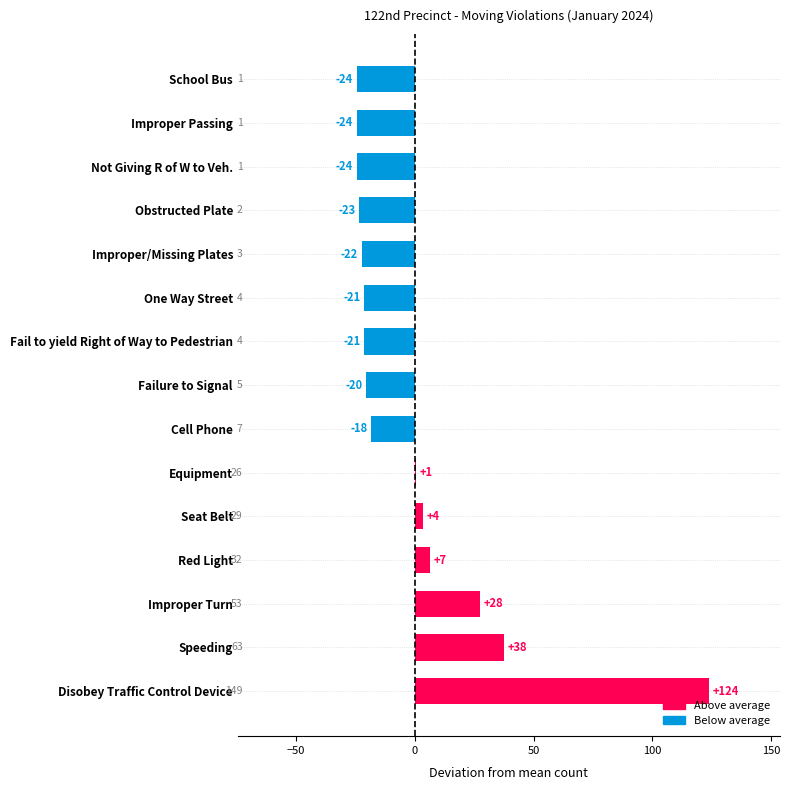

Are the bars horizontal?

Yes